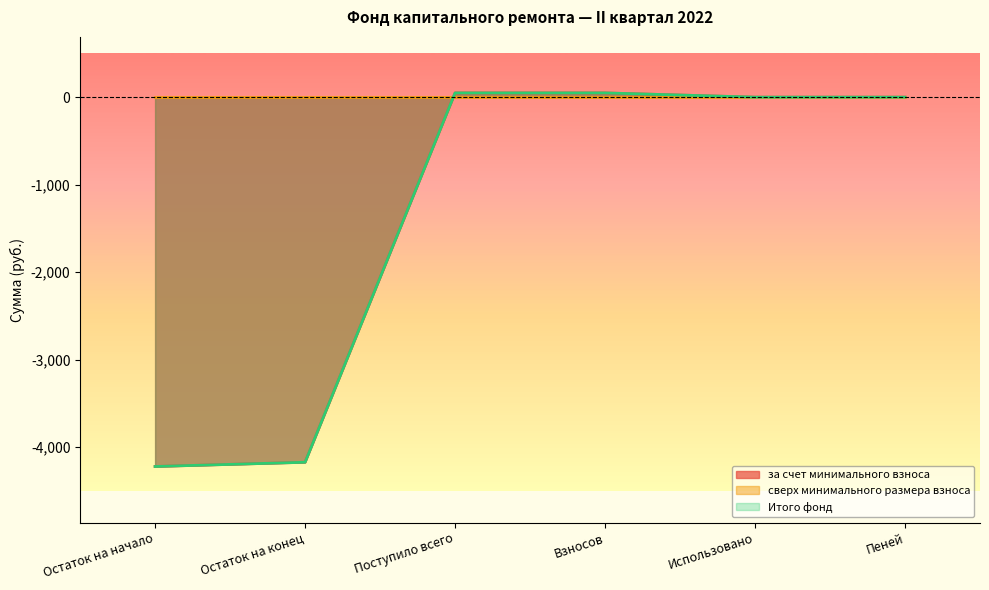

True or false: Итого фонд and за счет минимального взноса intersect in this chart.

False